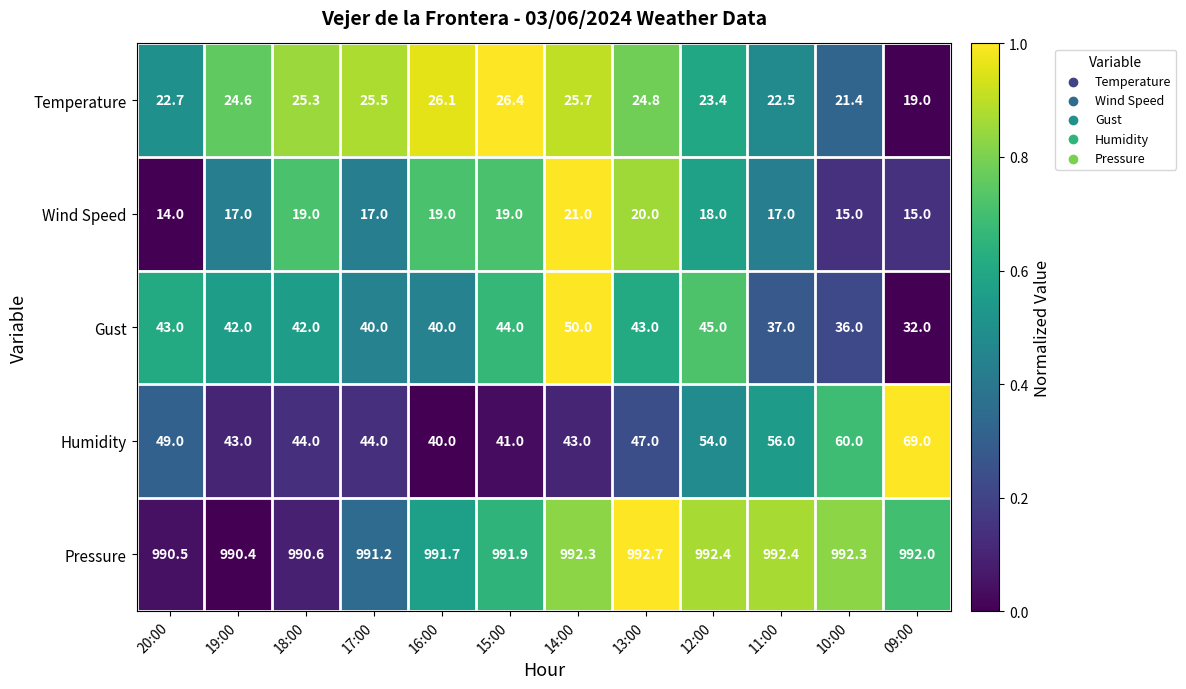

Which series has the largest range (max minus min)?

Humidity